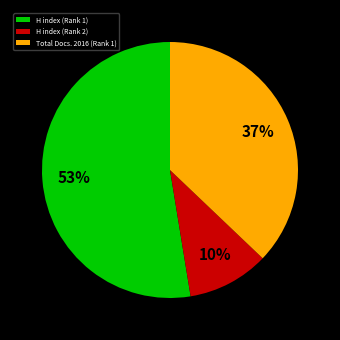

To the nearest percent, what portion does Total Docs. 2016 (Rank 1) represent?

37%